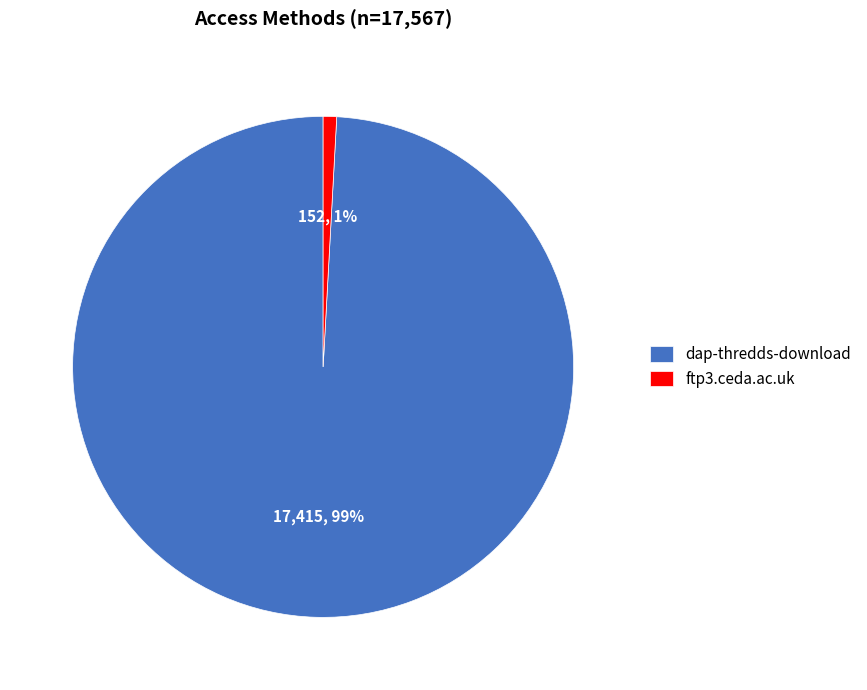

Which slice is the largest?

dap-thredds-download